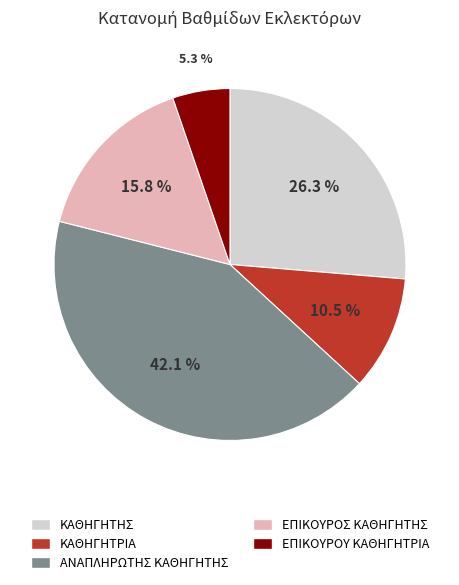

What is the ratio of the value at ΚΑΘΗΓΗΤΡΙΑ to the value at ΚΑΘΗΓΗΤΗΣ?

0.4